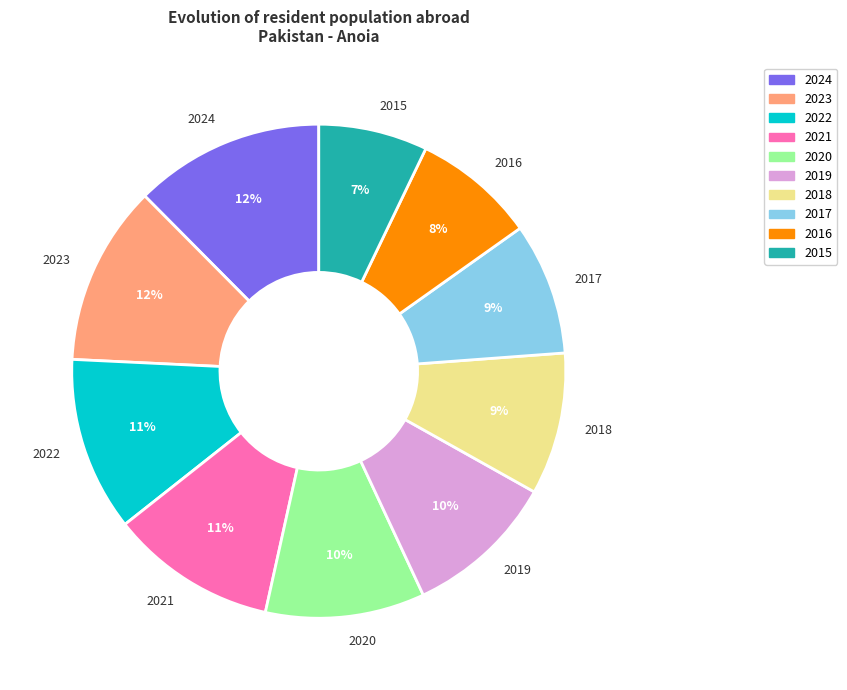

Count the number of slices in the pie.

10